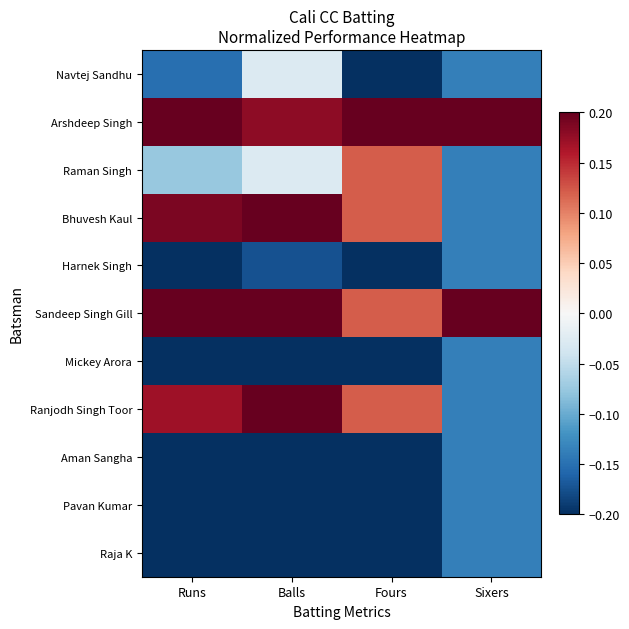

What is the difference between the highest and lowest values at Runs?

1.0